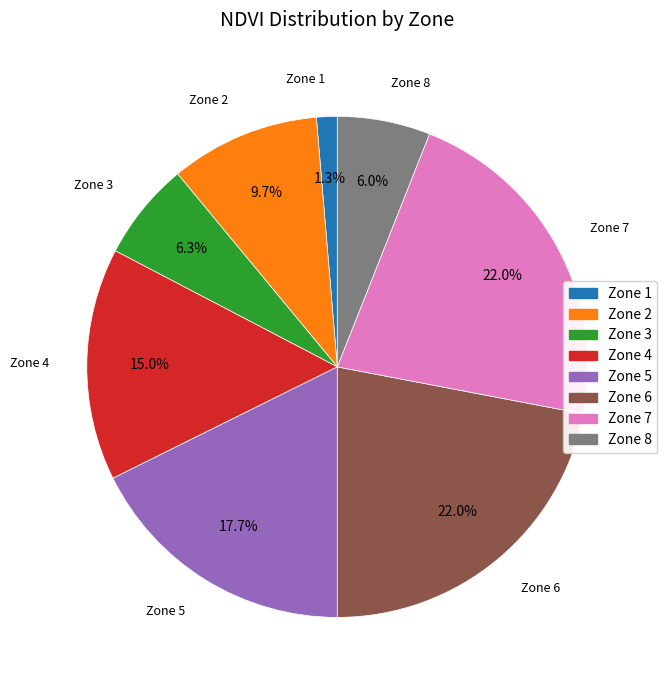

Is there any slice that represents more than half of the pie?

No